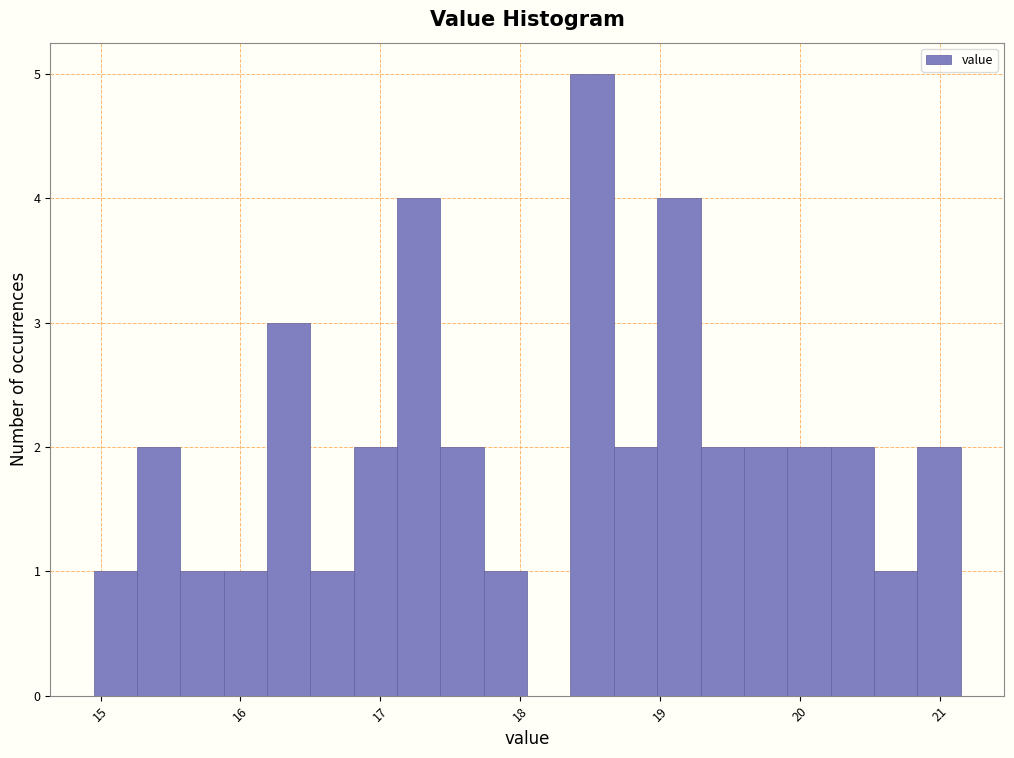

Around what value on the x-axis is the tallest bar? Give the approximate position of its centre, as read against the axis.

18.5